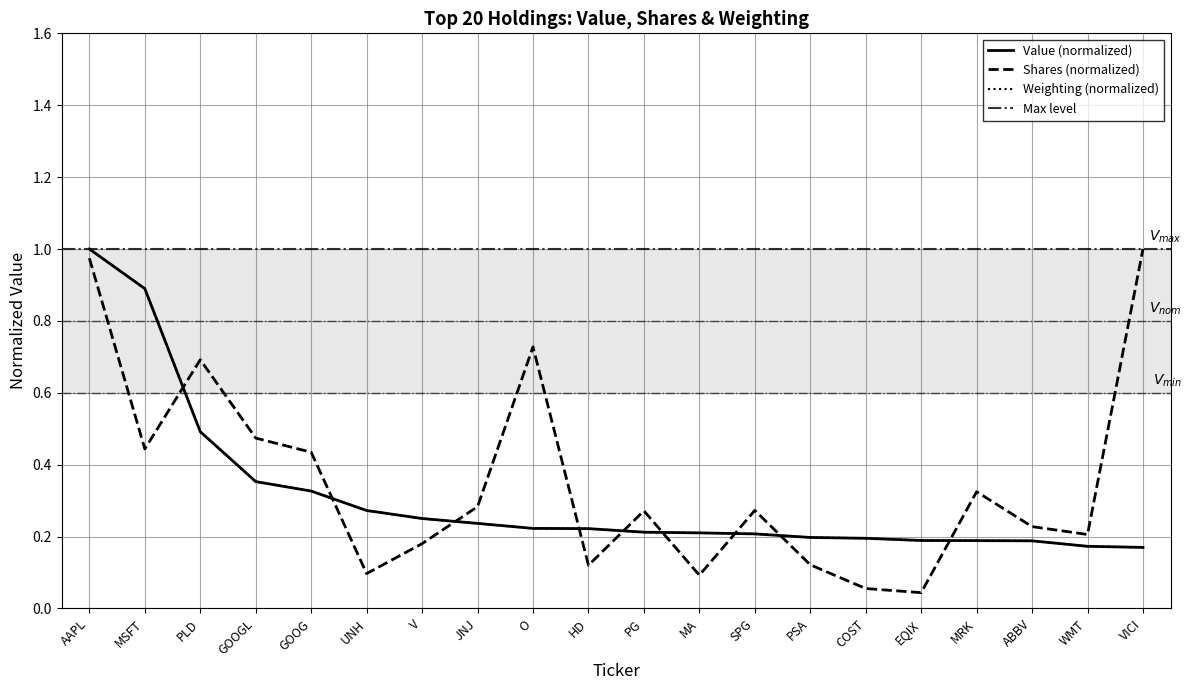

Which category has the lowest value in the Weighting (%) series?

VICI